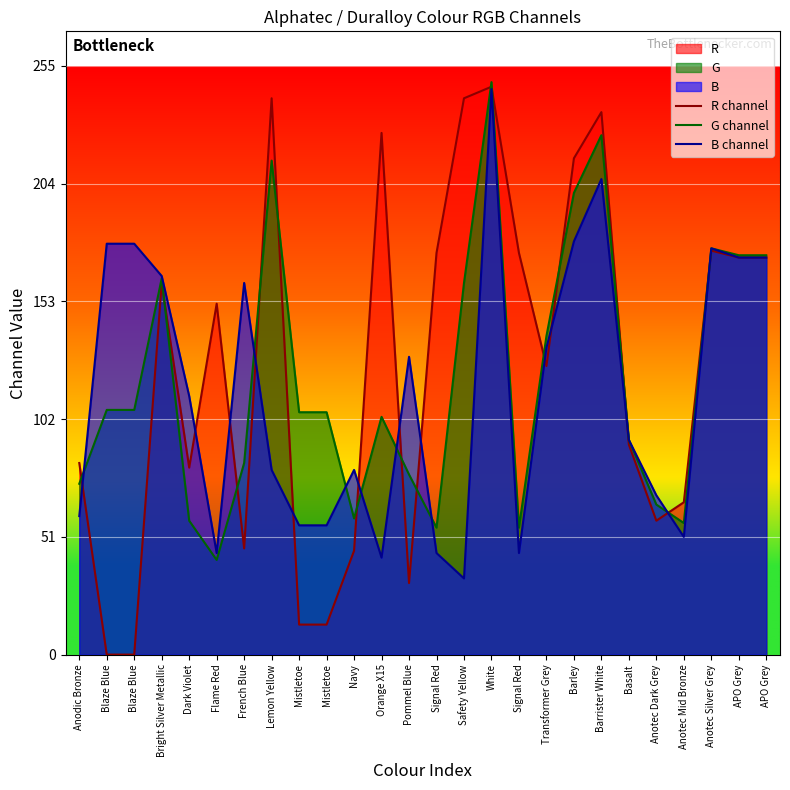

What is the average value of the R channel series?

124